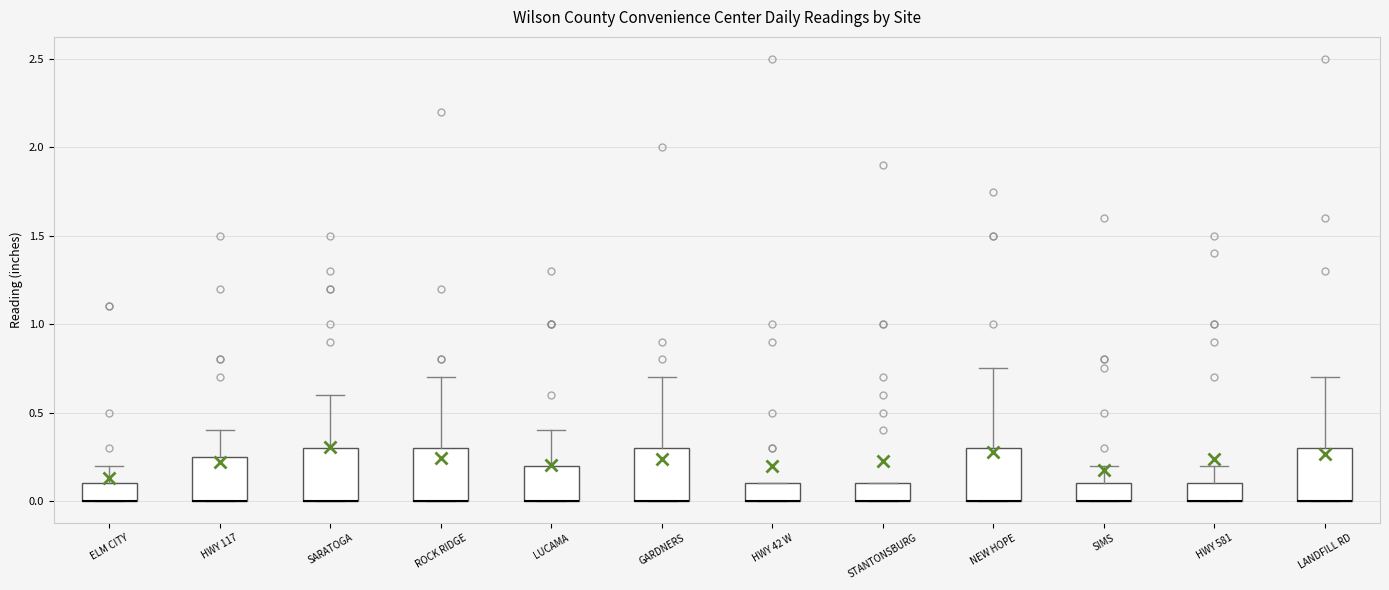

Where does the upper whisker of the box for HWY 117 end on the y-axis? The values are not printed on the chart, so give them approximately, as read against the axis.

0.40